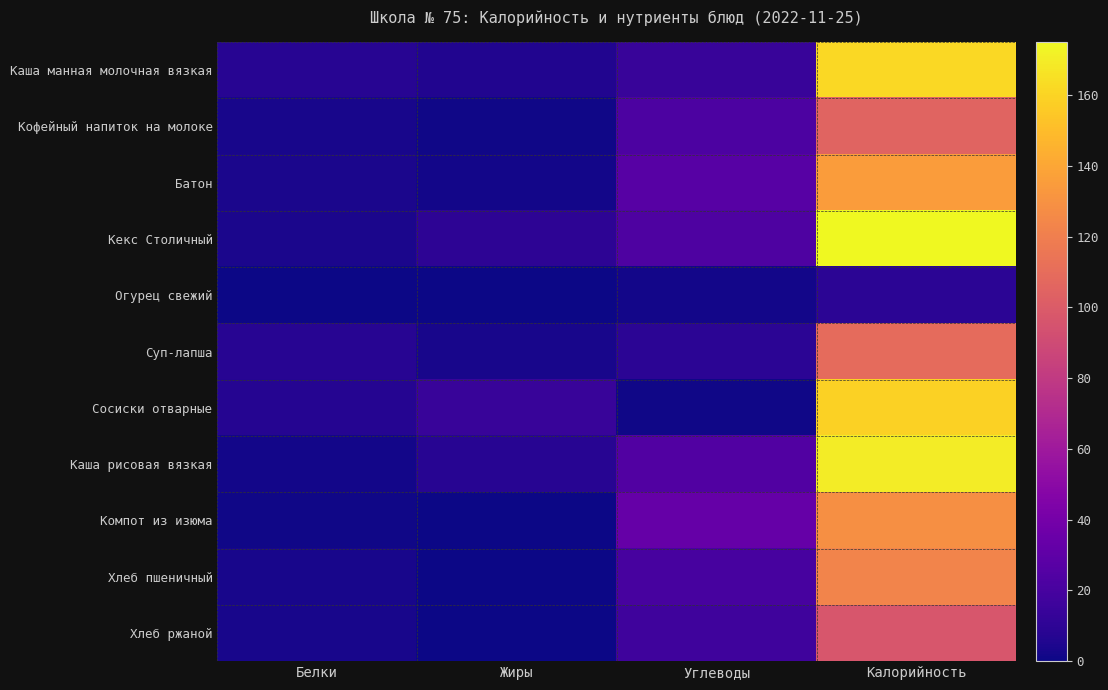

At which category is the sum across all series the highest?

Калорийность